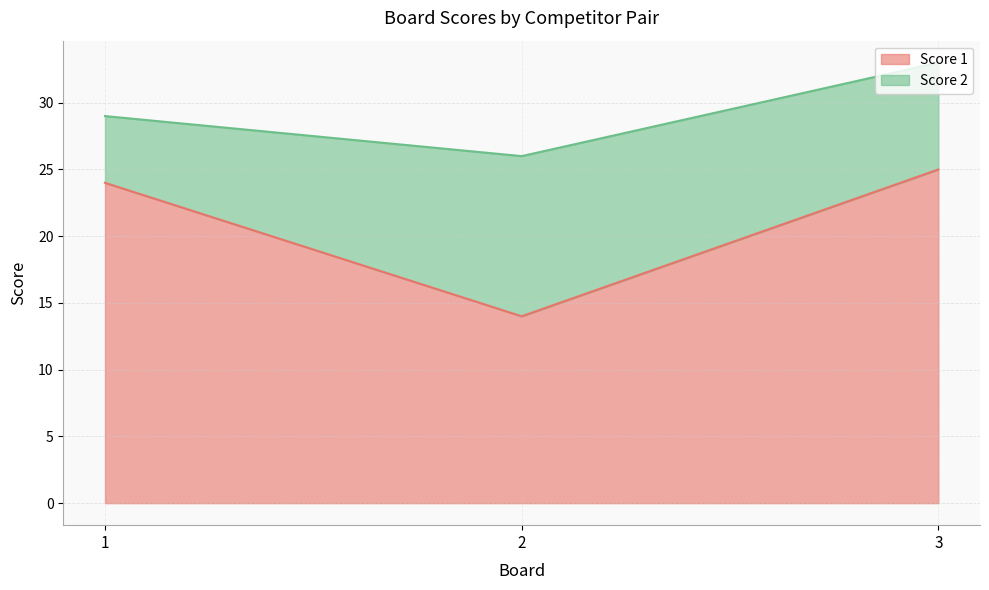

Reading right to left, extract all data points from this chart.

25	14	24